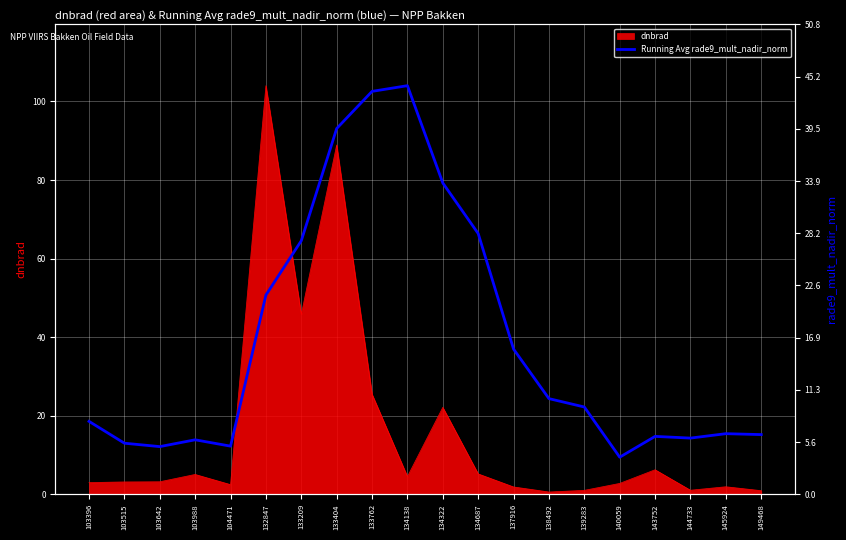

True or false: the data shows 43.6 at 133762.

True